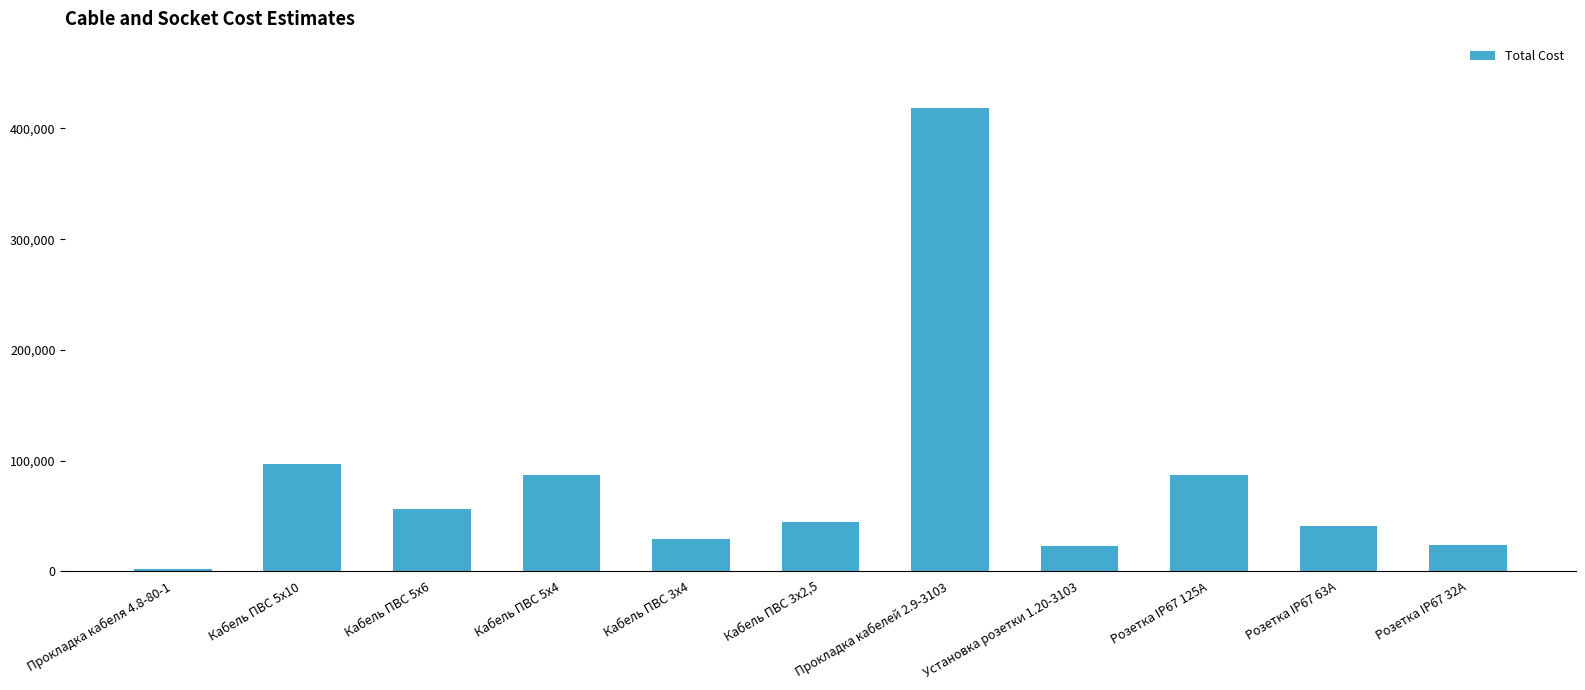

Which has a higher value, Кабель ПВС 5х6 or Кабель ПВС 3х2,5?

Кабель ПВС 5х6